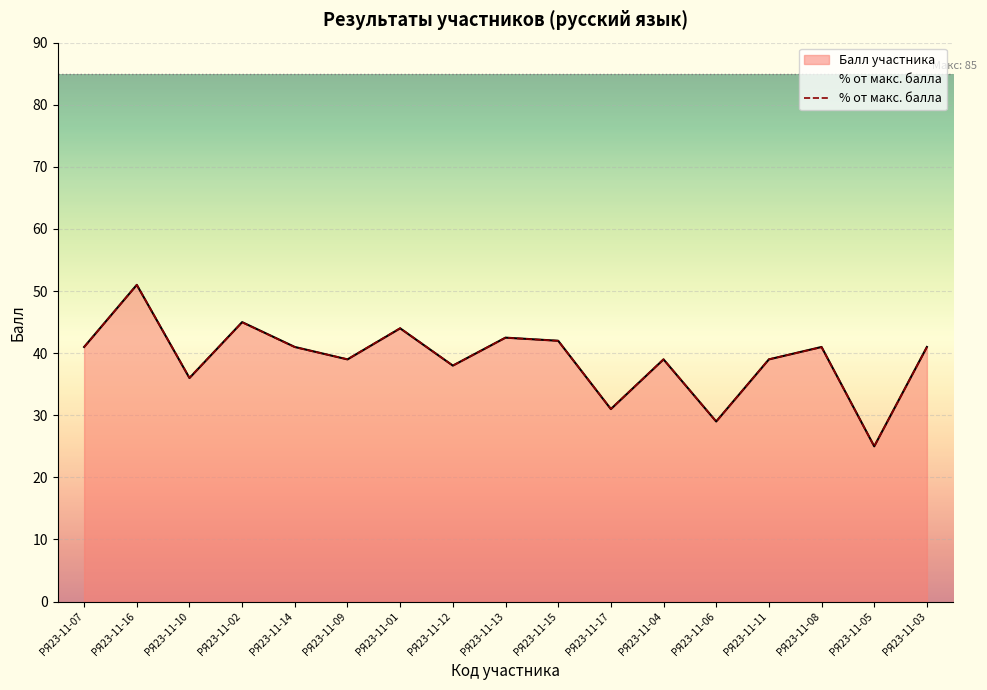

How many points are lower than both their immediate neighbors (excluding endpoints)?

6